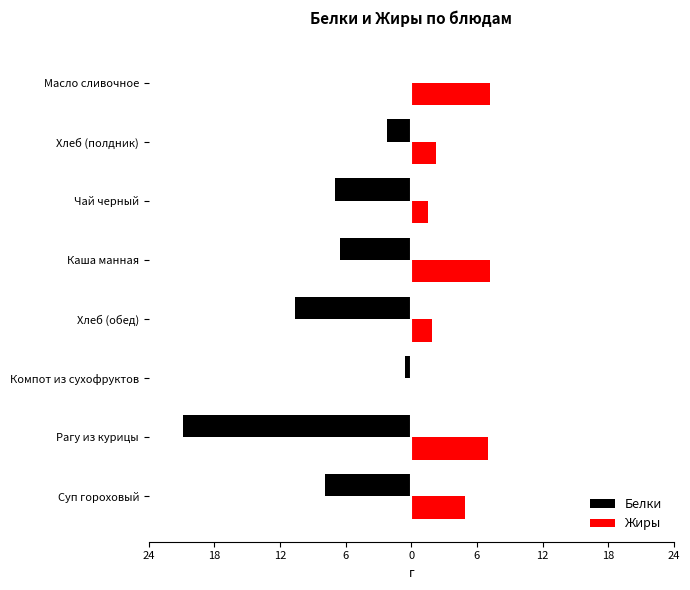

What are all the series names shown in the legend?

Белки, Жиры